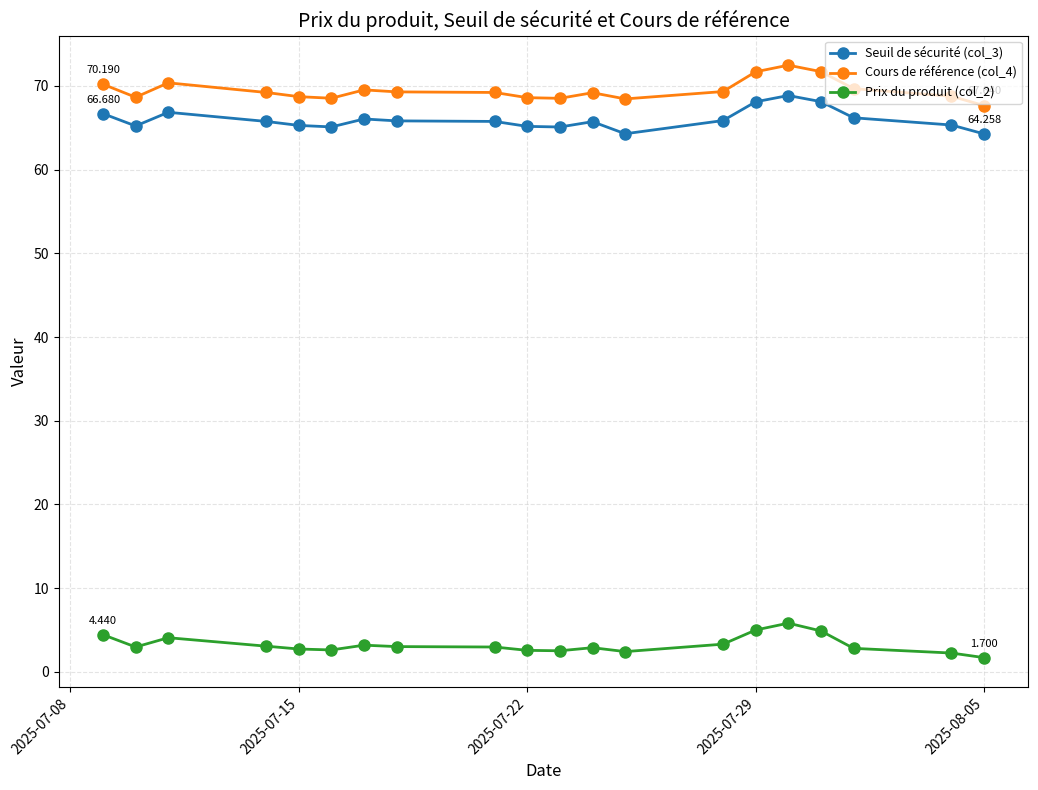

How many lines are shown in the chart?

3